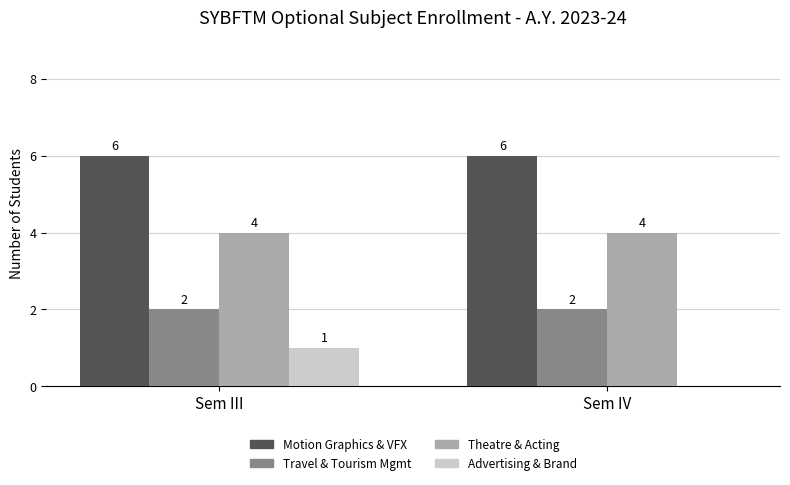

What is the maximum value for Theatre & Acting?

4